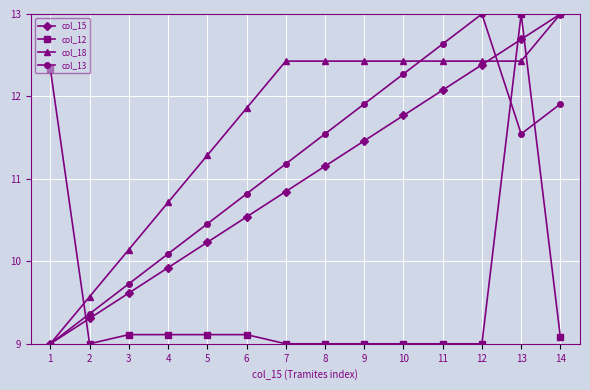

At which label does col_13 reach its peak?

12